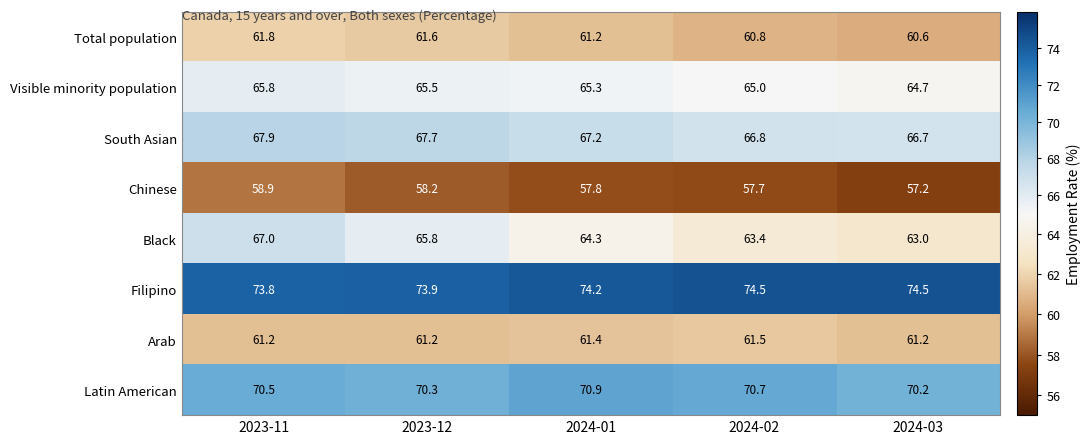

What is the approximate value of Latin American at 2024-01?

70.9